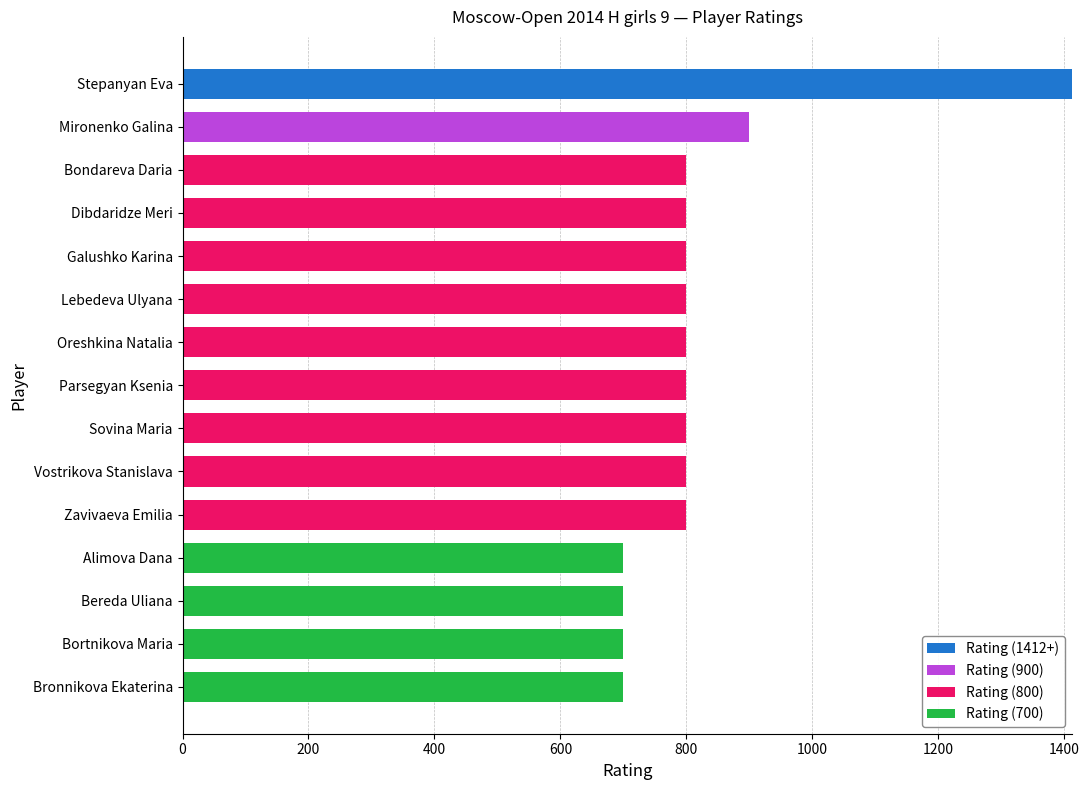

What is the sum of all Rating (1412+) values?

1412